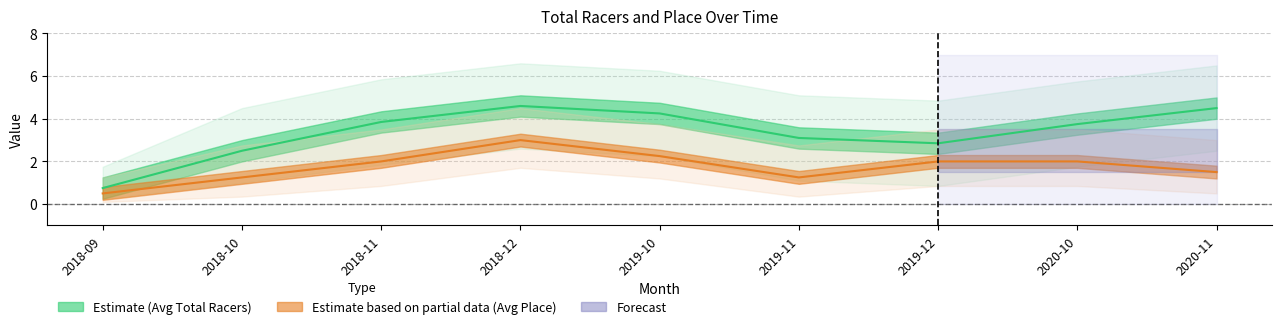

What is the maximum value shown in the chart?

4.6